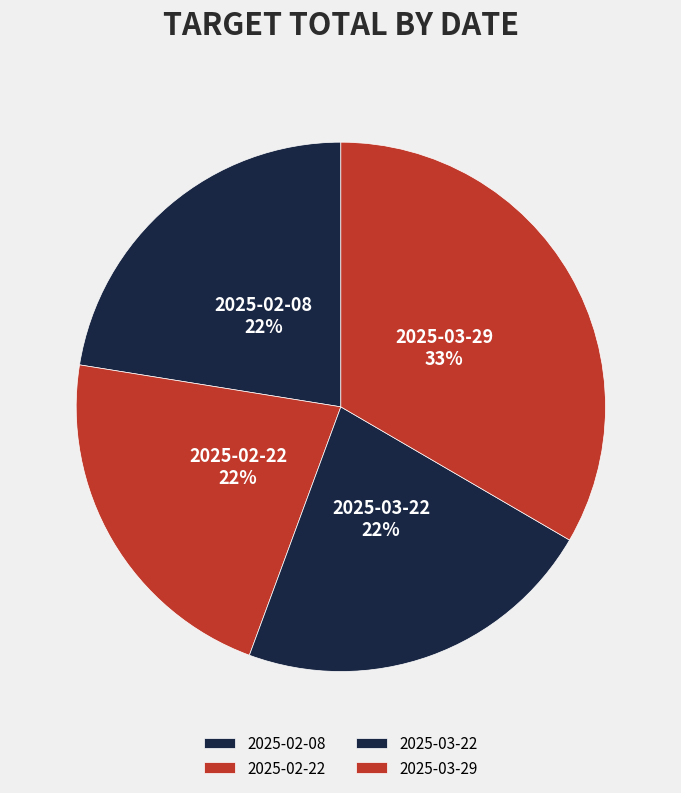

What is the largest slice in the pie chart?

2025-03-29